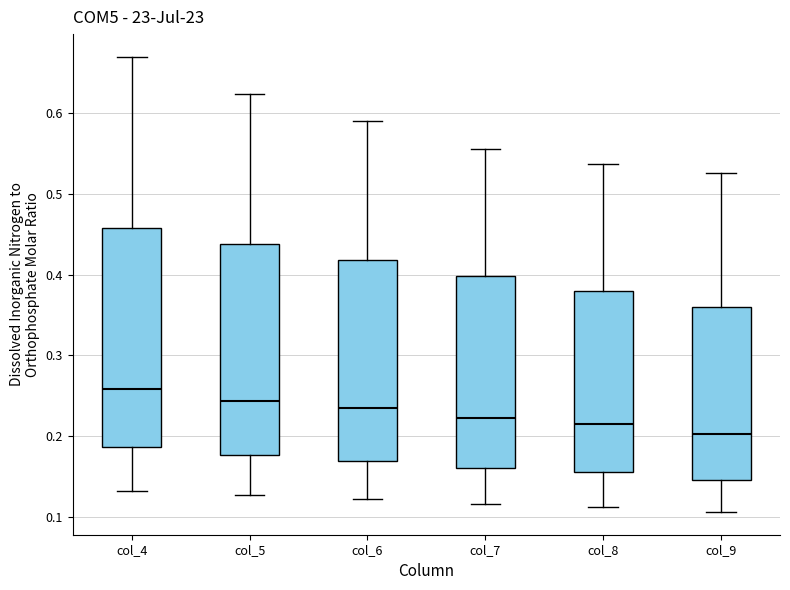

Which box's median line is the lowest?

col_9